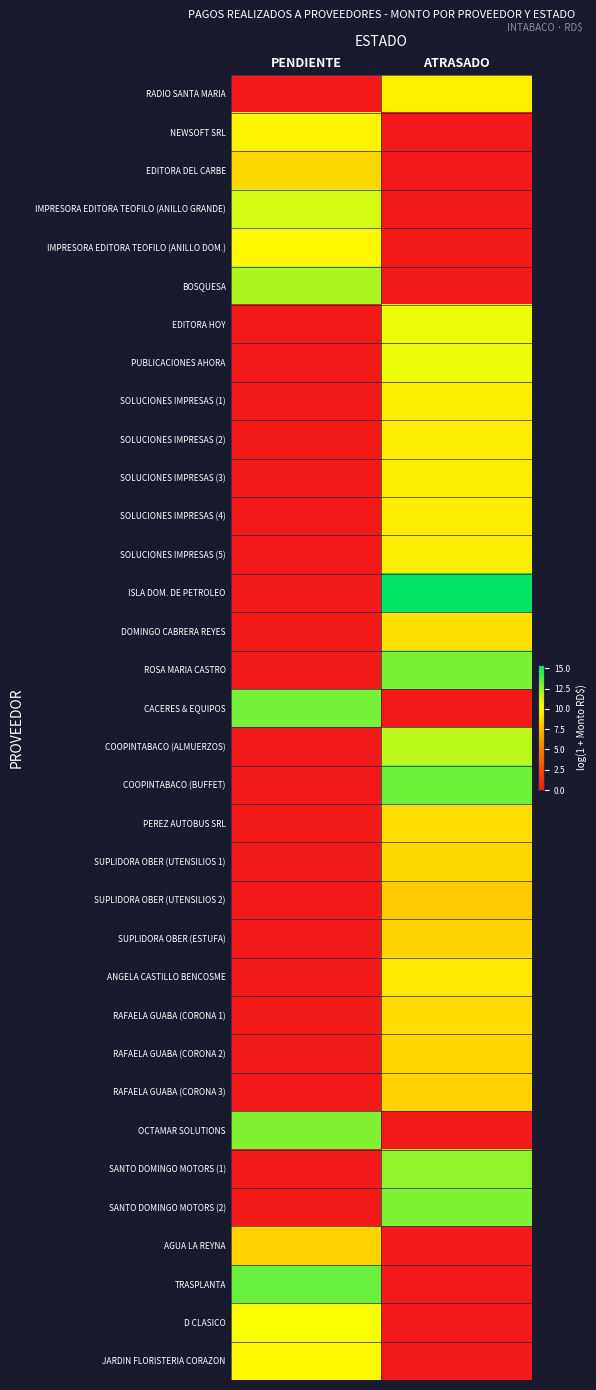

What is the spread (max minus min) of values at ATRASADO?

15.4